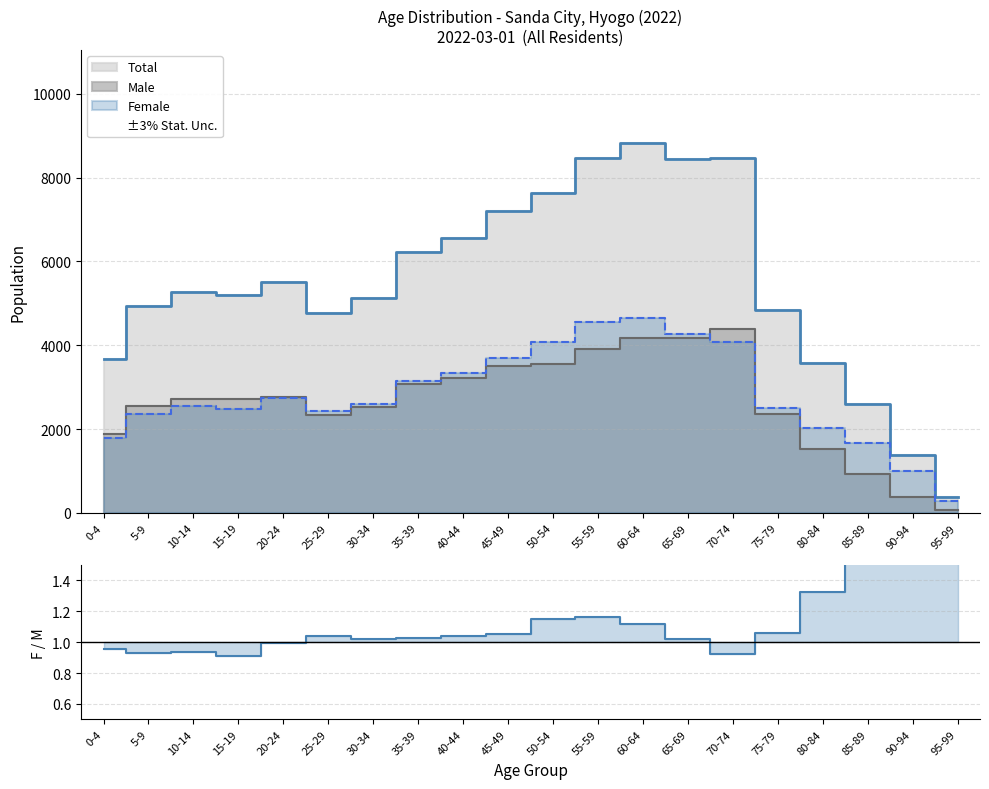

Reading right to left, list all the values displayed in this chart.

3.8	2.7	1.8	1.3	1.1	0.9	1.0	1.1	1.2	1.2	1.1	1.0	1.0	1.0	1.0	1.0	0.9	0.9	0.9	1.0